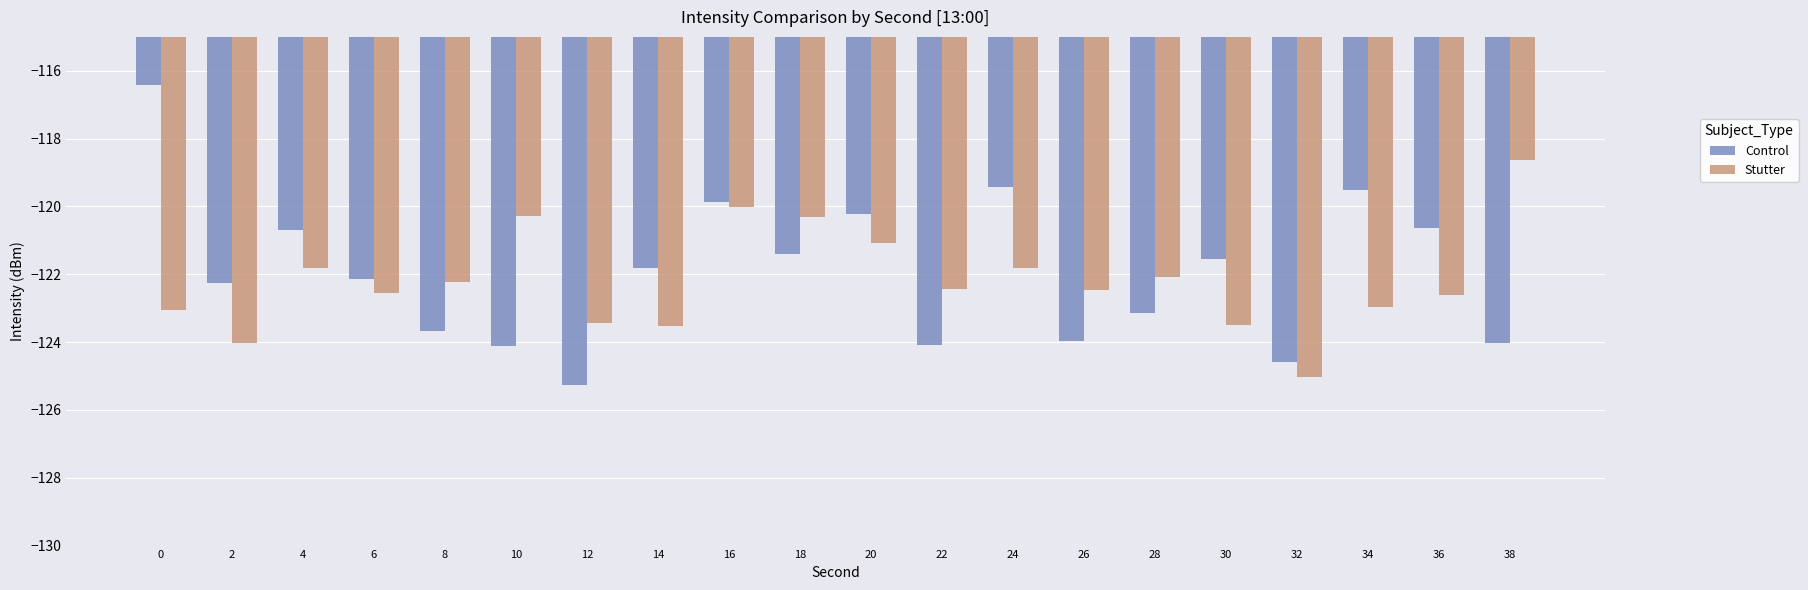

Are the bars grouped side by side (vs. stacked)?

Yes